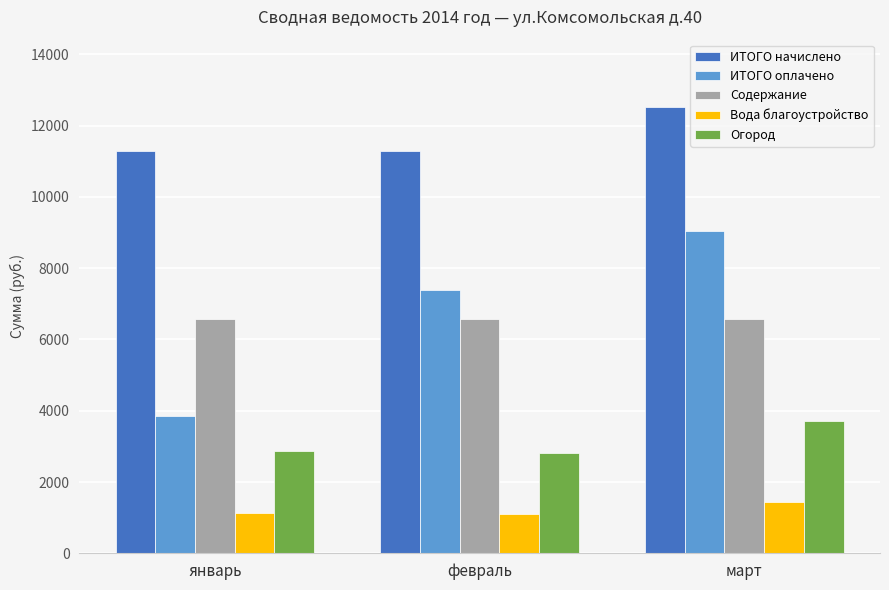

How many distinct data groups are displayed?

5